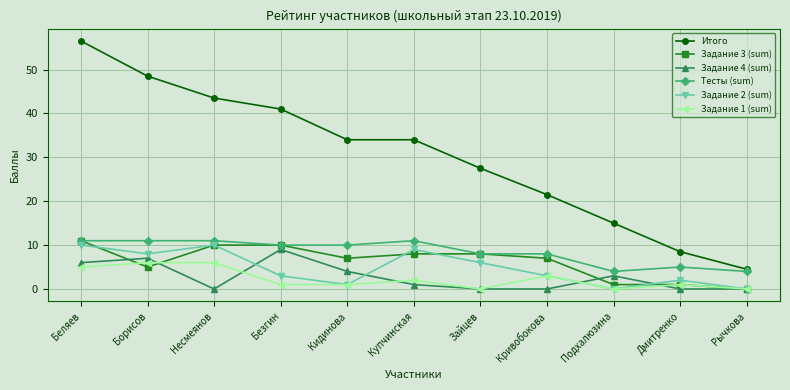

How many lines are shown in the chart?

6